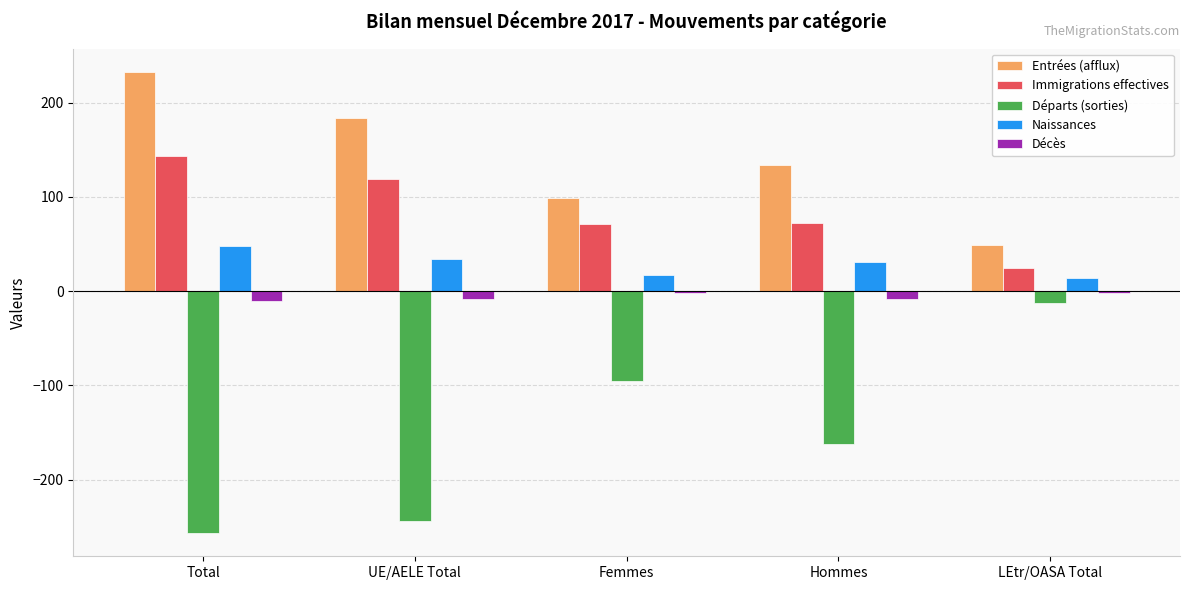

What is the difference between the maximum and minimum values in the Entrées (afflux) series?

184